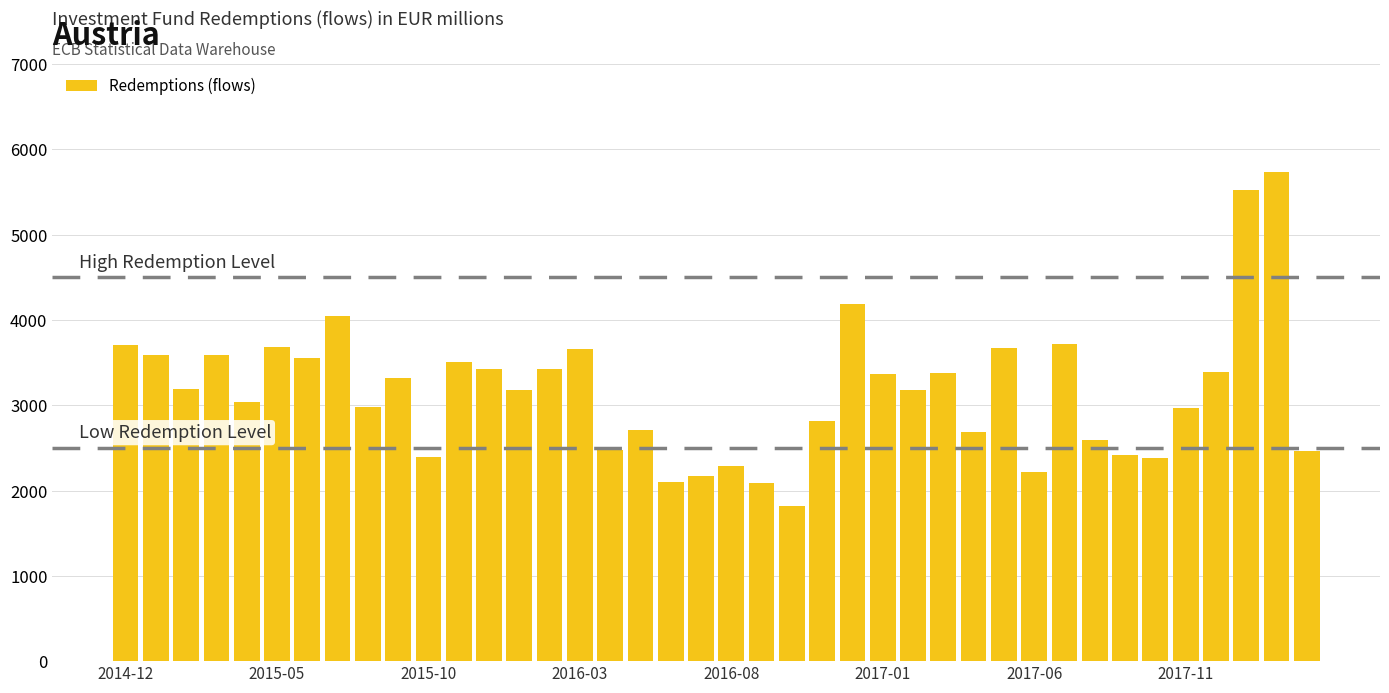

What is the sum of all values?

126564